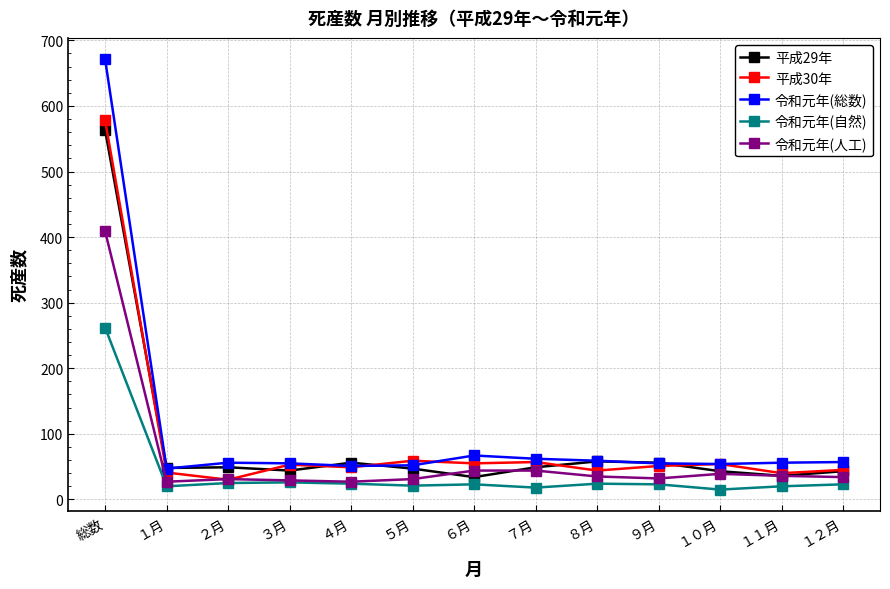

What is the value of the 令和元年(自然) point at the 2nd from the left?

20